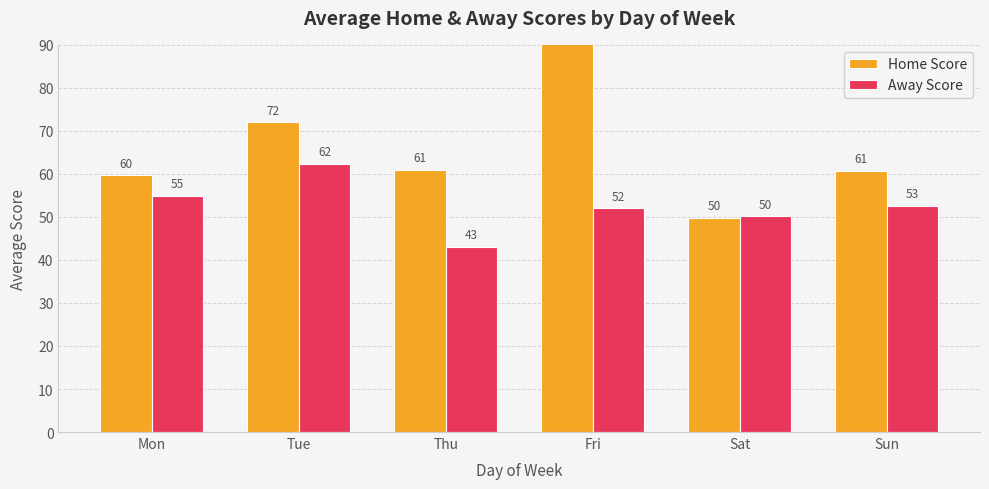

What is the difference between the Away Score values at Tue and Thu?

19.2